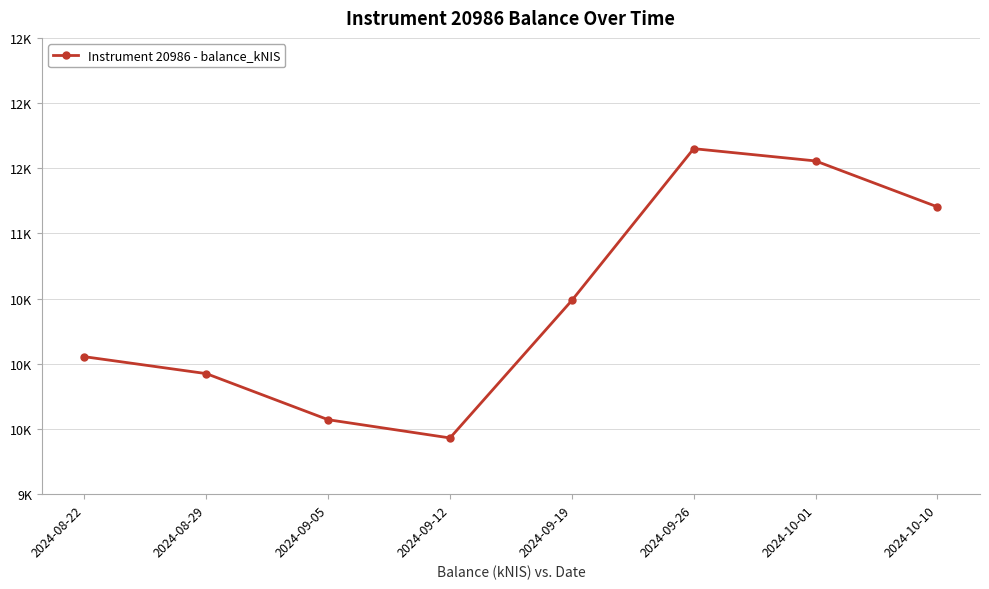

Reading right to left, what are all the values shown in this chart?

11204.0	11556.2	11650.3	10486.1	9431.3	9571.2	9924.7	10054.6